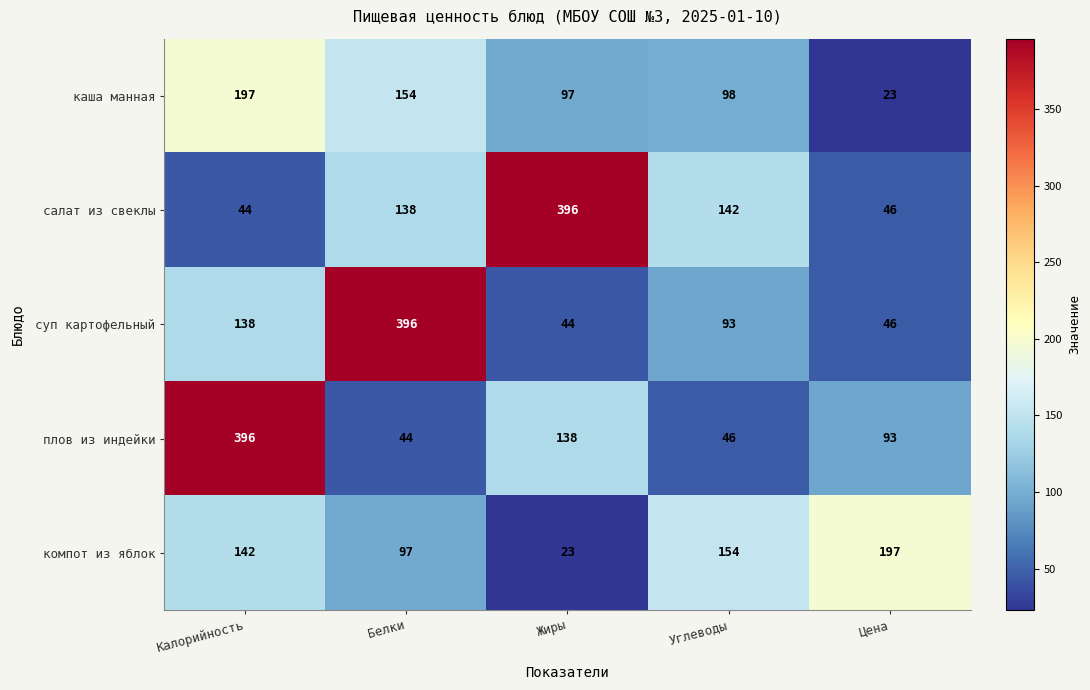

What is the highest value of the суп картофельный series?

396